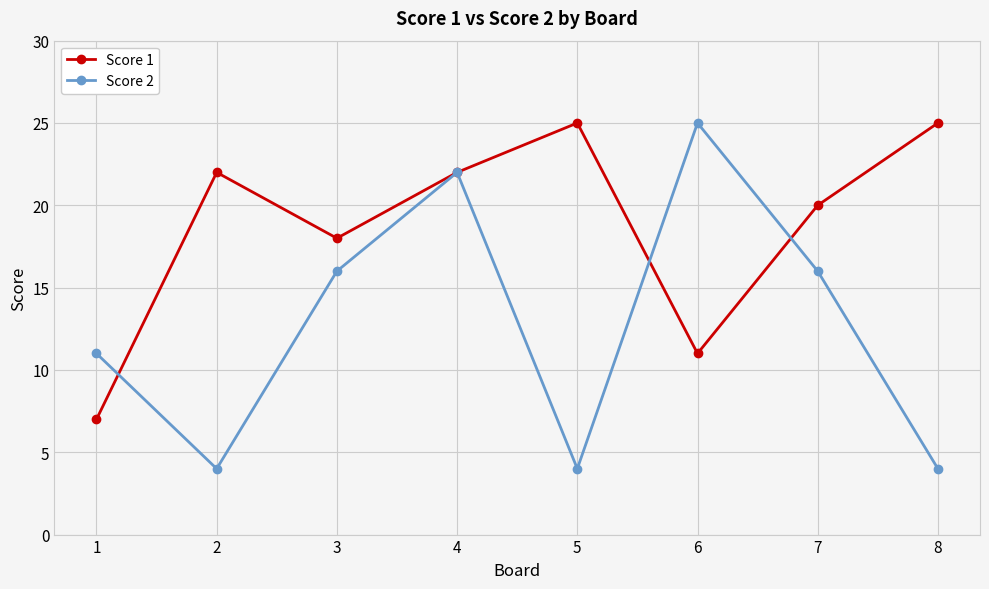

What is the difference between the Score 2 values at 1 and 6?

14